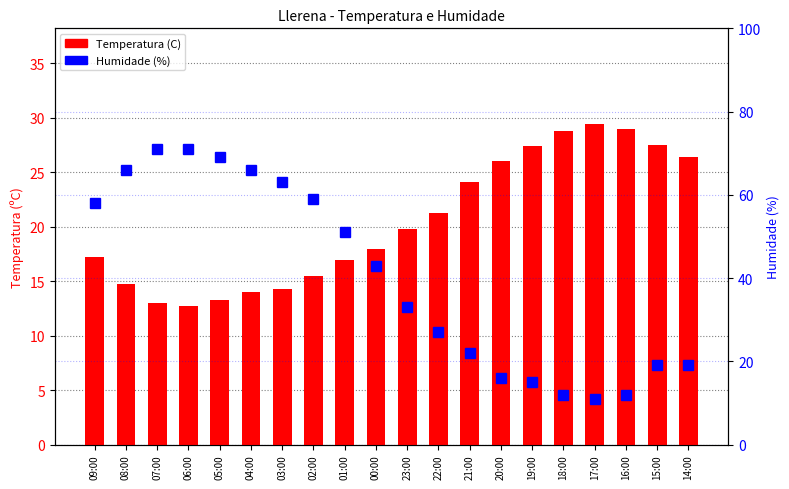

Rank the categories by Humidade (%) value from lowest to highest.

17:00, 18:00, 16:00, 19:00, 20:00, 15:00, 14:00, 21:00, 22:00, 23:00, 00:00, 01:00, 09:00, 02:00, 03:00, 08:00, 04:00, 05:00, 07:00, 06:00